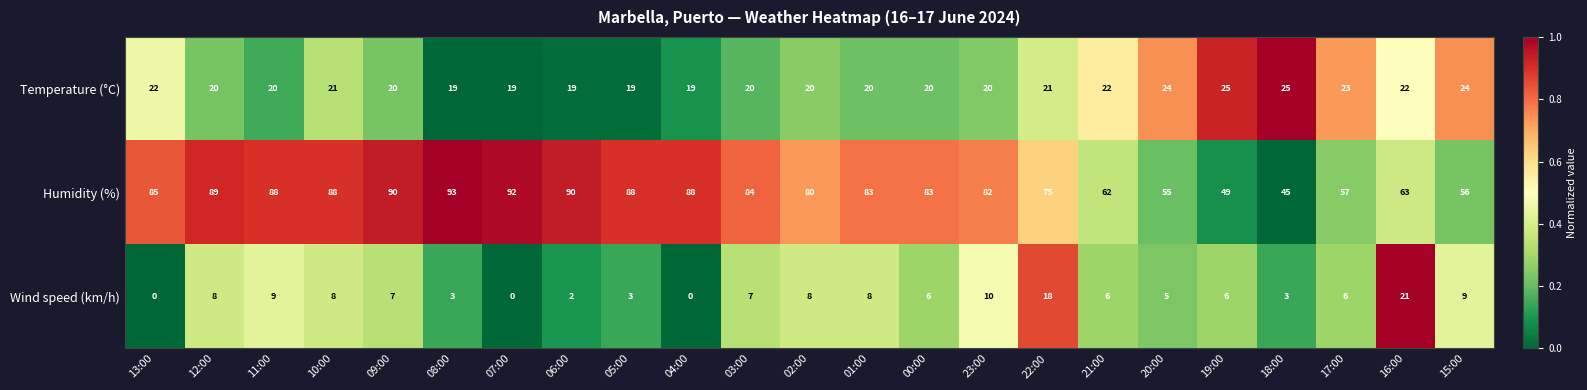

What is the spread (max minus min) of values at 10:00?

80